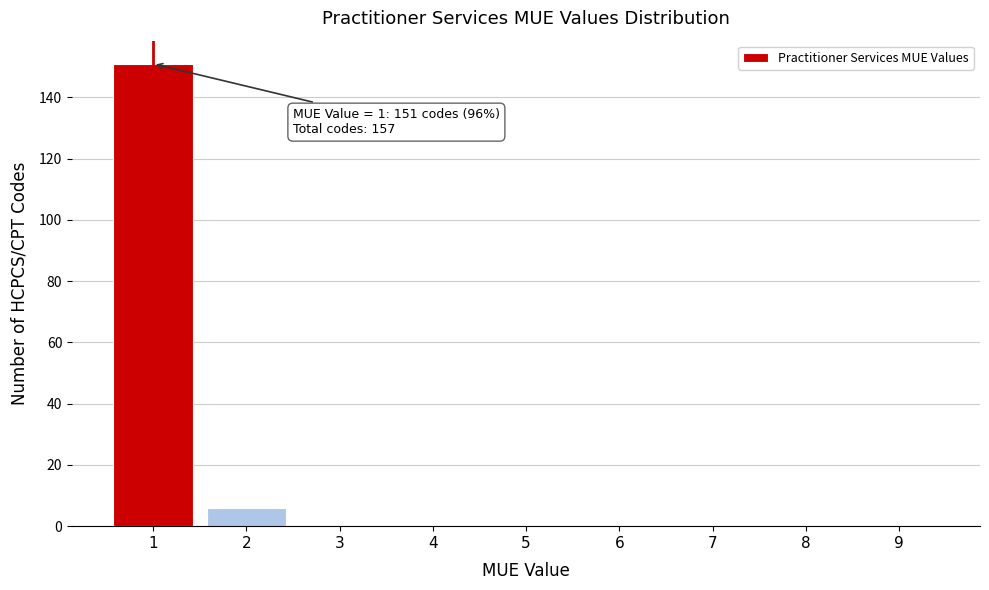

Reading left to right, list all the values displayed in this chart.

1=151	2=6	3=0	4=0	5=0	6=0	7=0	8=0	9=0